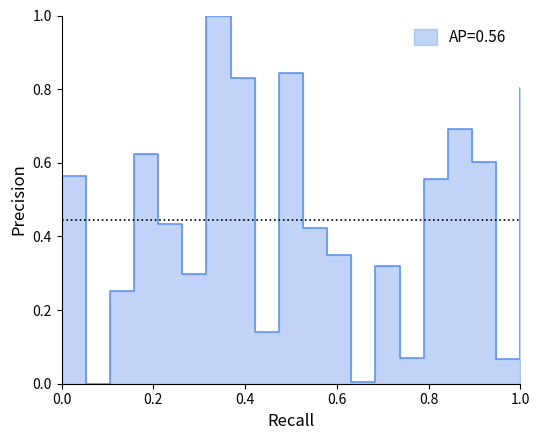

The value at 24 is 0.0. True or false?

False